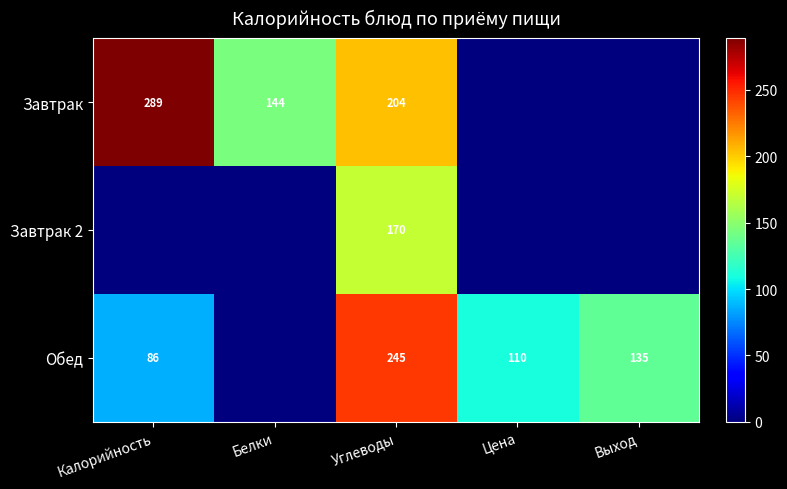

True or false: Обед has a value of 86 at Калорийность.

True